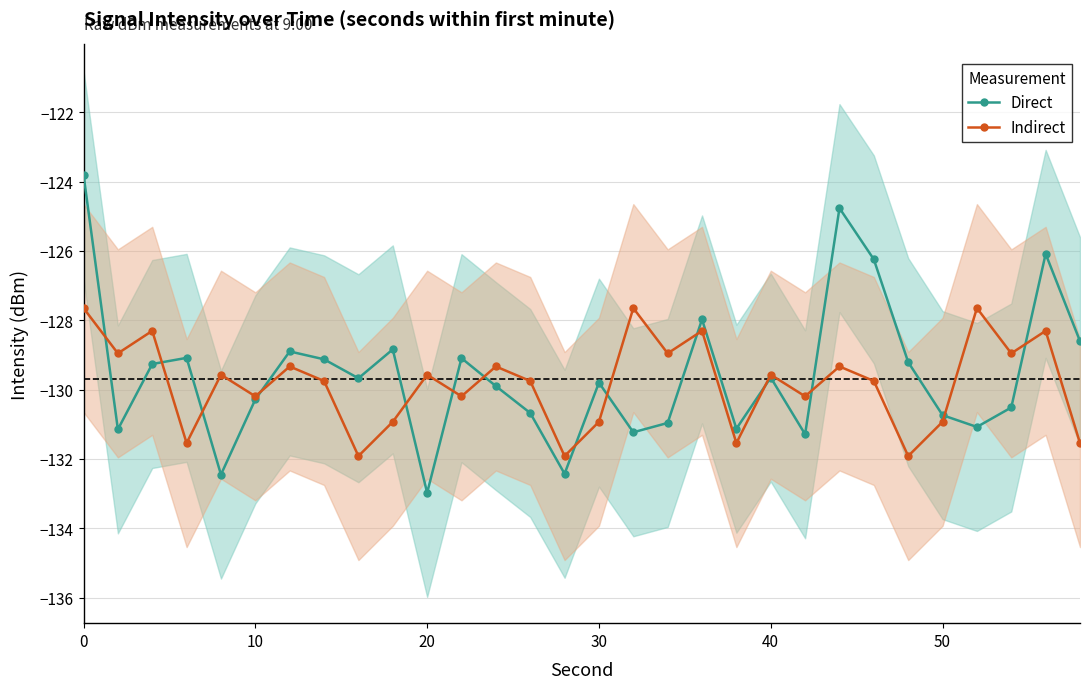

What is the lowest value of the Direct series?

-133.0